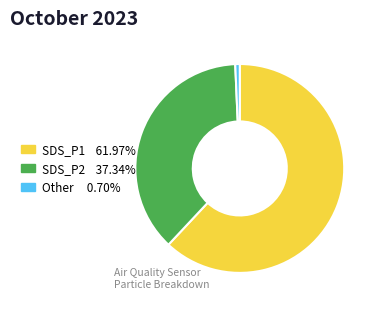

Count the number of slices in the pie.

3